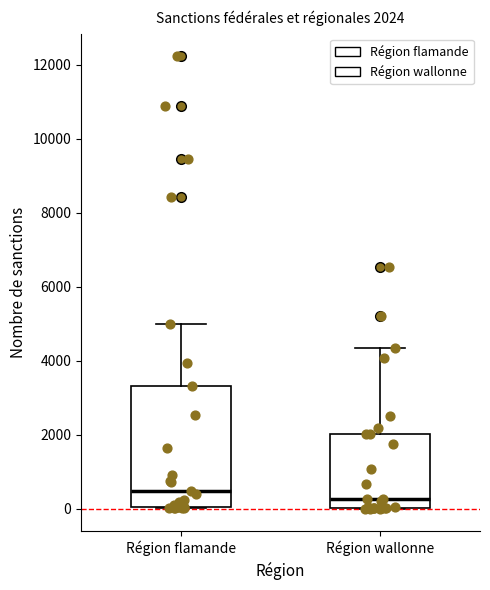

Which box's median line is the highest?

Région flamande